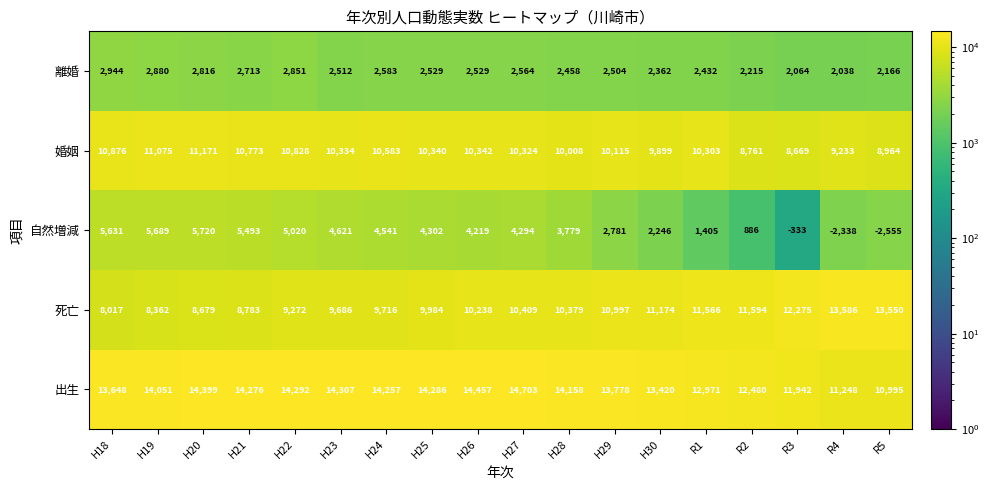

What is the spread (max minus min) of values at H29?

11274